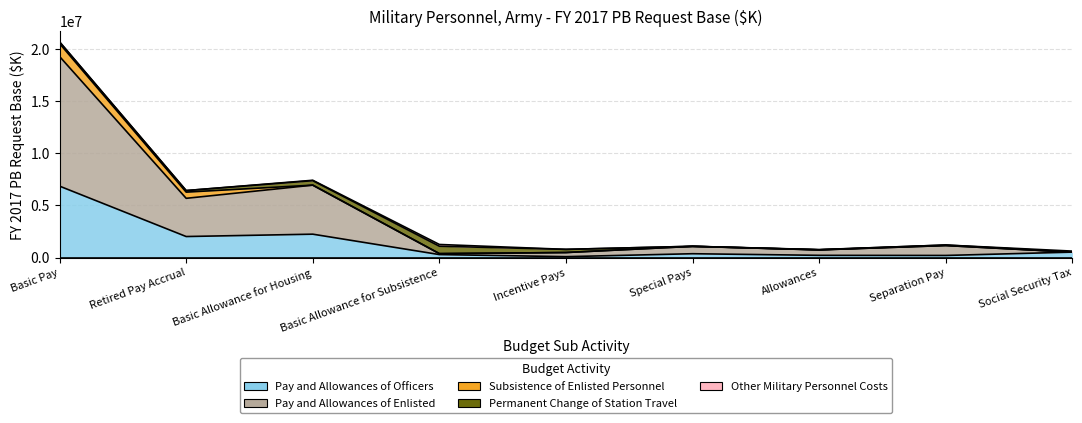

Reading left to right, what are all the values shown in this chart?

Pay and Allowances of Officers: Basic Pay=6846876	Retired Pay Accrual=2015554	Basic Allowance for Housing=2241563	Basic Allowance for Subsistence=285488	Incentive Pays=85542	Special Pays=367175	Allowances=212392	Separation Pay=201125	Social Security Tax=521218
Pay and Allowances of Enlisted: Basic Pay=12429886	Retired Pay Accrual=3663328	Basic Allowance for Housing=4701364	Basic Allowance for Subsistence=90342	Incentive Pays=395840	Special Pays=707120	Allowances=523385	Separation Pay=950887	Social Security Tax=0
Subsistence of Enlisted Personnel: Basic Pay=1240112	Retired Pay Accrual=594481	Basic Allowance for Housing=813	Basic Allowance for Subsistence=0	Incentive Pays=0	Special Pays=0	Allowances=0	Separation Pay=0	Social Security Tax=0
Permanent Change of Station Travel: Basic Pay=155211	Retired Pay Accrual=149240	Basic Allowance for Housing=428891	Basic Allowance for Subsistence=710007	Incentive Pays=302576	Special Pays=4033	Allowances=14073	Separation Pay=47766	Social Security Tax=0
Other Military Personnel Costs: Basic Pay=621	Retired Pay Accrual=132	Basic Allowance for Housing=38000	Basic Allowance for Subsistence=168656	Incentive Pays=634	Special Pays=576	Allowances=11284	Separation Pay=251	Social Security Tax=97362